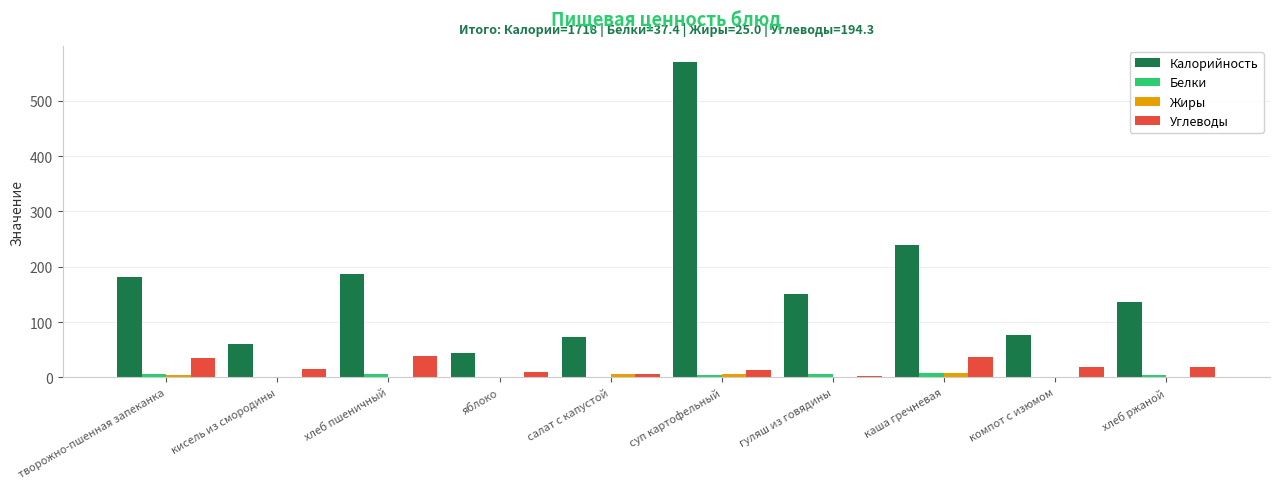

How many groups of bars are there?

10